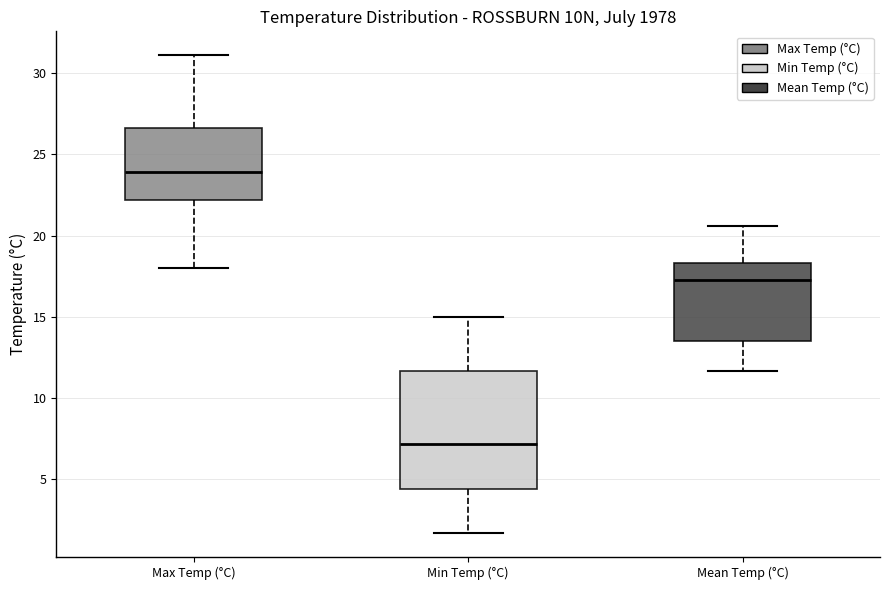

Which box has the lowest median line?

Min Temp (°C)